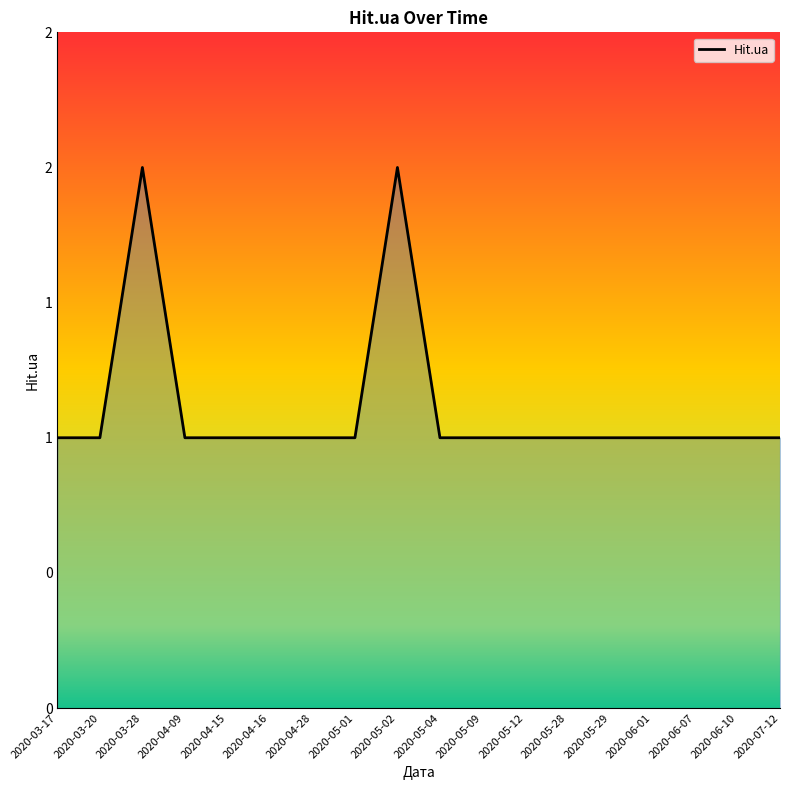

Rank the categories by value from lowest to highest.

2020-03-17, 2020-03-20, 2020-04-09, 2020-04-15, 2020-04-16, 2020-04-28, 2020-05-01, 2020-05-04, 2020-05-09, 2020-05-12, 2020-05-28, 2020-05-29, 2020-06-01, 2020-06-07, 2020-06-10, 2020-07-12, 2020-03-28, 2020-05-02